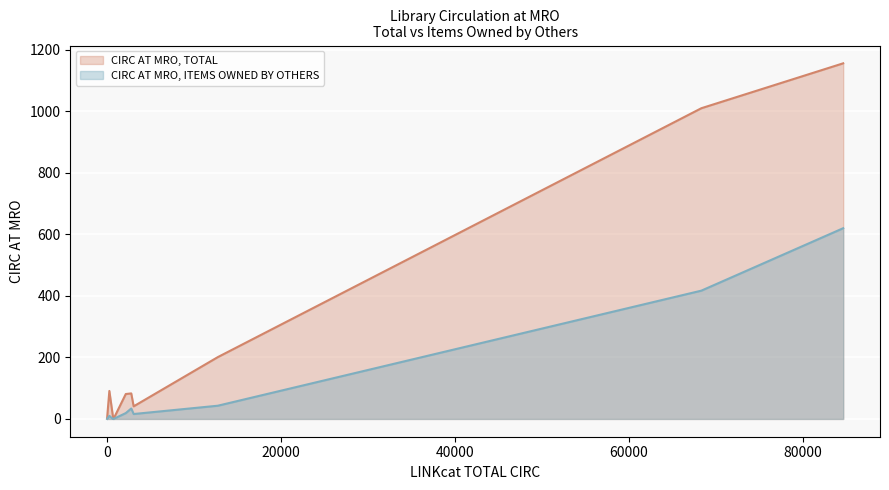

Reading left to right, list all the values displayed in this chart.

CIRC AT MRO, TOTAL: AR=2	BCDJ=9	BDAPJ=0	BKAFI=1010	BKAFIGN=81	BKAFIIN=91	BKAFIMY=201	BKAFIRO=83	BKAFISF=41	BKANF=1156
CIRC AT MRO, ITEMS OWNED BY OTHERS: AR=0	BCDJ=0	BDAPJ=0	BKAFI=417	BKAFIGN=19	BKAFIIN=10	BKAFIMY=43	BKAFIRO=34	BKAFISF=16	BKANF=620